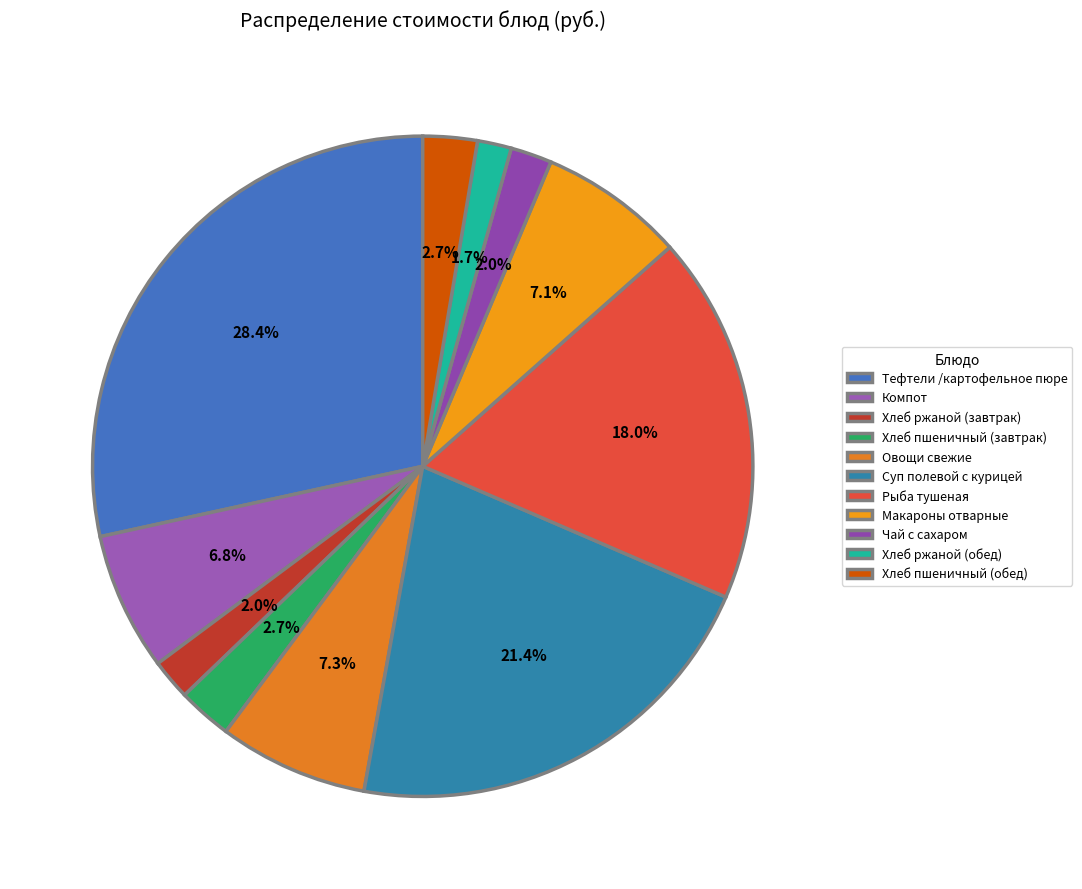

How many segments does this pie chart have?

11